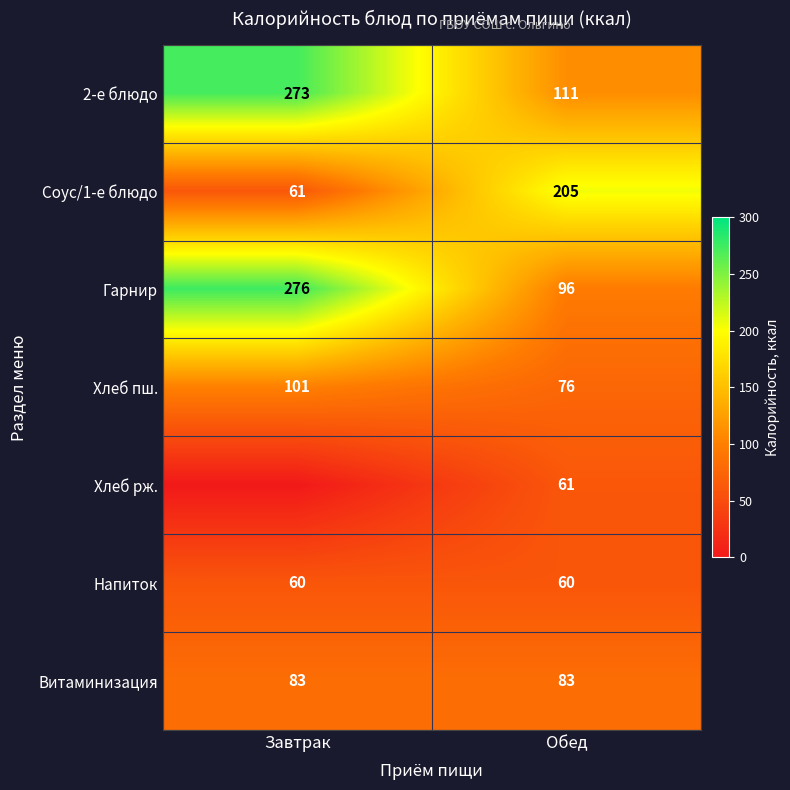

List the labels in order of Соус/1-е блюдо value, largest first.

Обед, Завтрак